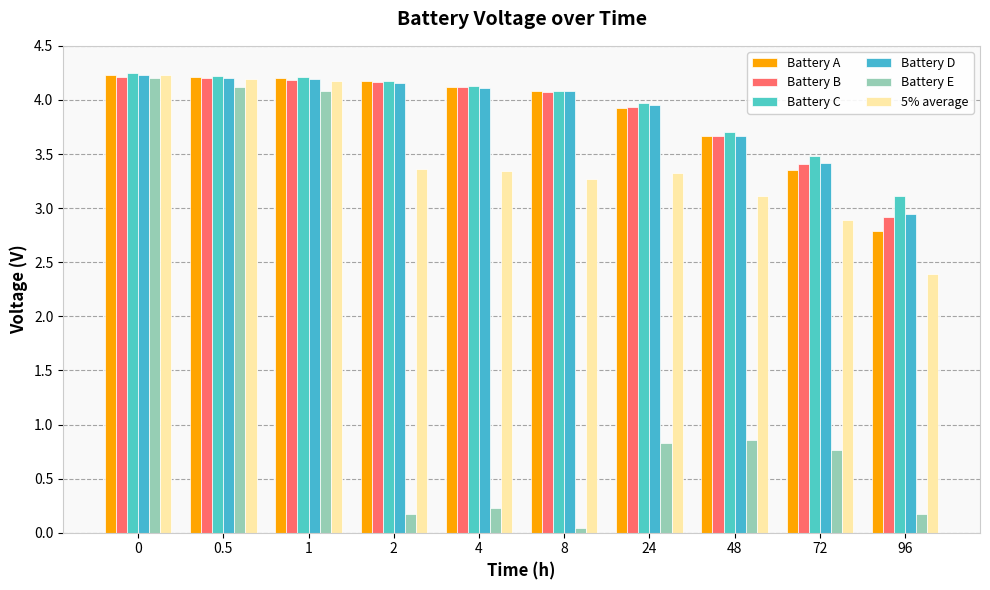

Which series has the largest total across all categories?

Battery C